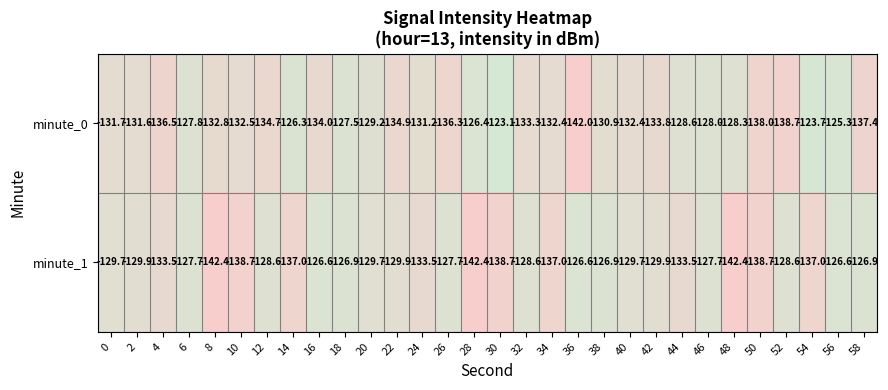

What is the smallest value displayed?

-142.4